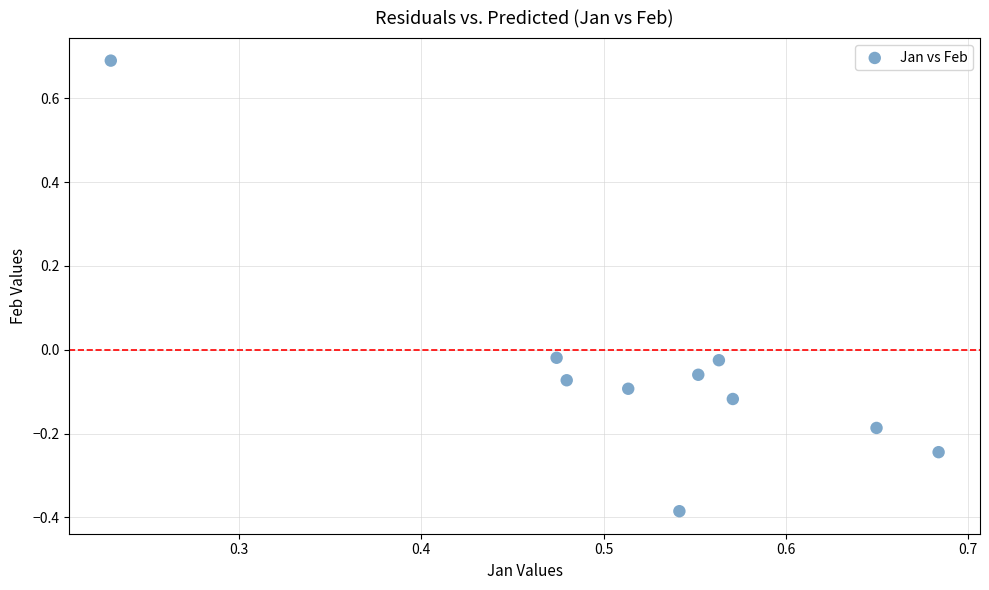

What is the average X value?

0.5